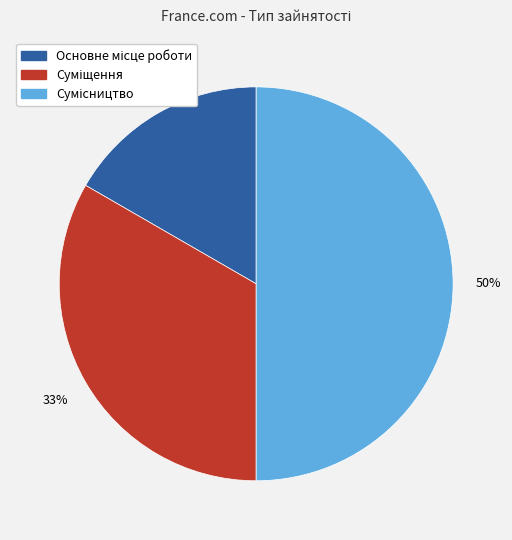

To the nearest percent, what is the average slice percentage?

33%